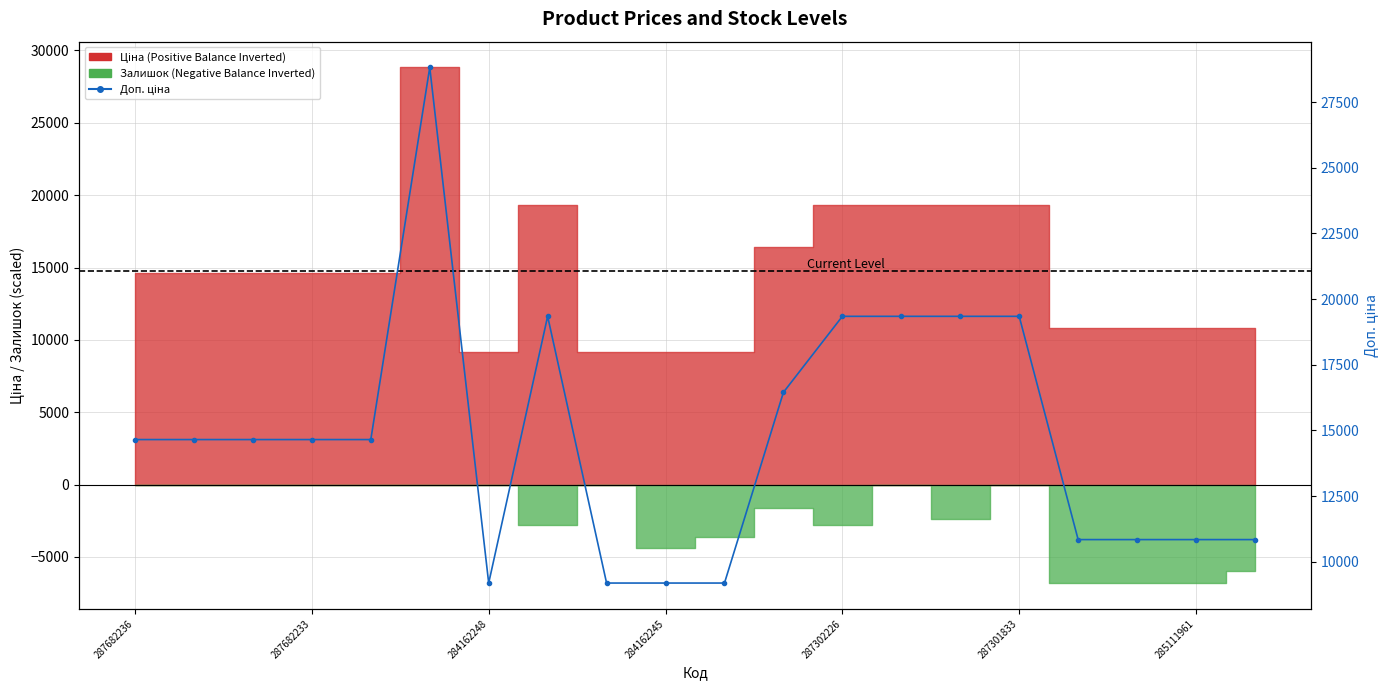

Reading left to right, list all the values displayed in this chart.

14649.6	14649.6	14649.6	14649.6	14649.6	28821.8	9185.1	19343.1	9185.1	9185.1	9185.1	16448.2	19343.1	19343.1	19343.1	19343.1	10840.1	10840.1	10840.1	10840.1